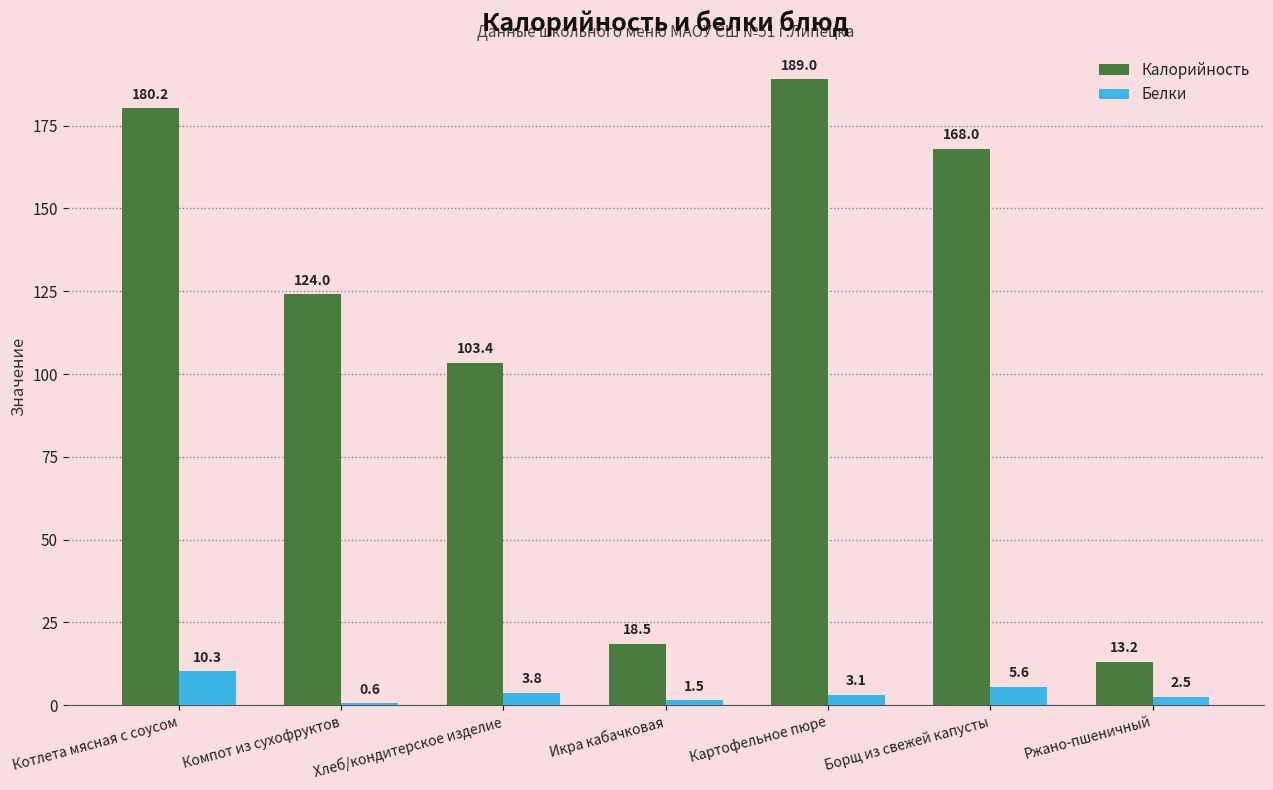

Is it true that Белки equals 3.1 at Картофельное пюре?

True